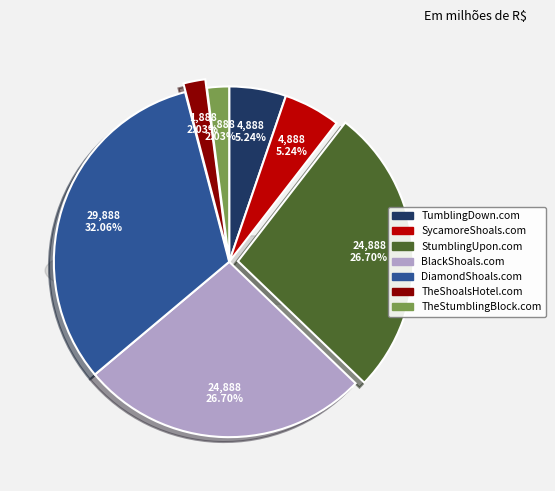

To the nearest percent, what portion does TheStumblingBlock.com represent?

2%